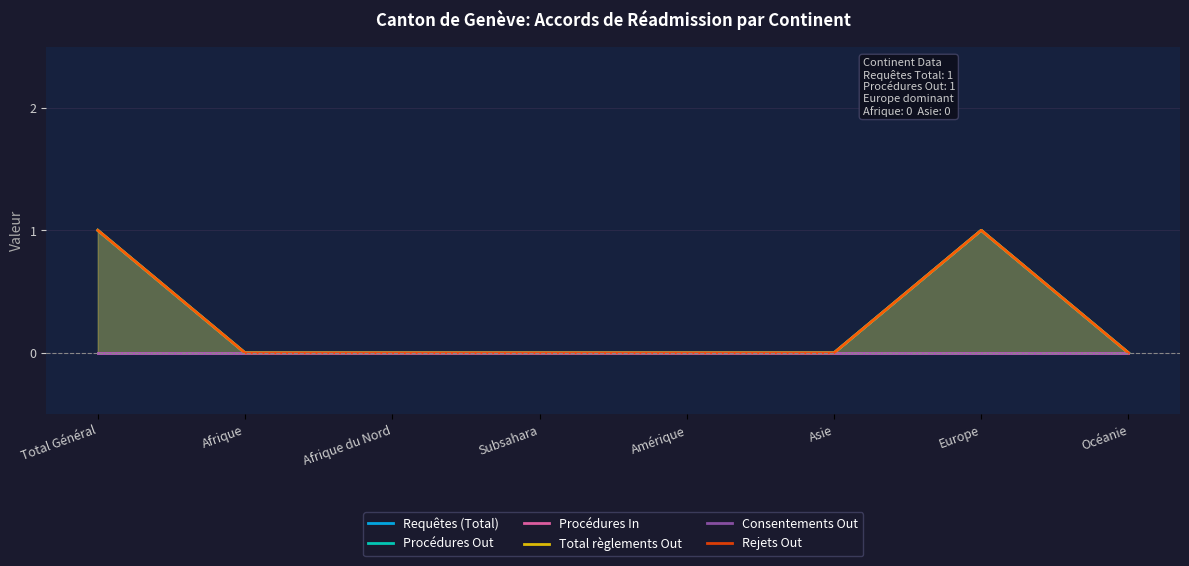

The value of Requêtes (Total) at Total Général is 0. True or false?

False